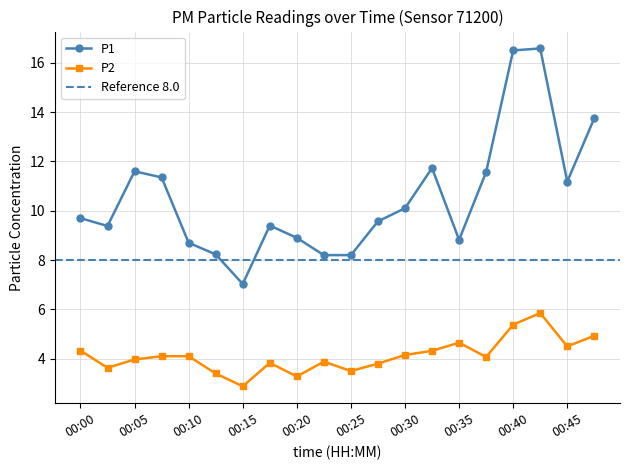

What is the difference between the P1 values at 00:28 and 00:18?

0.2